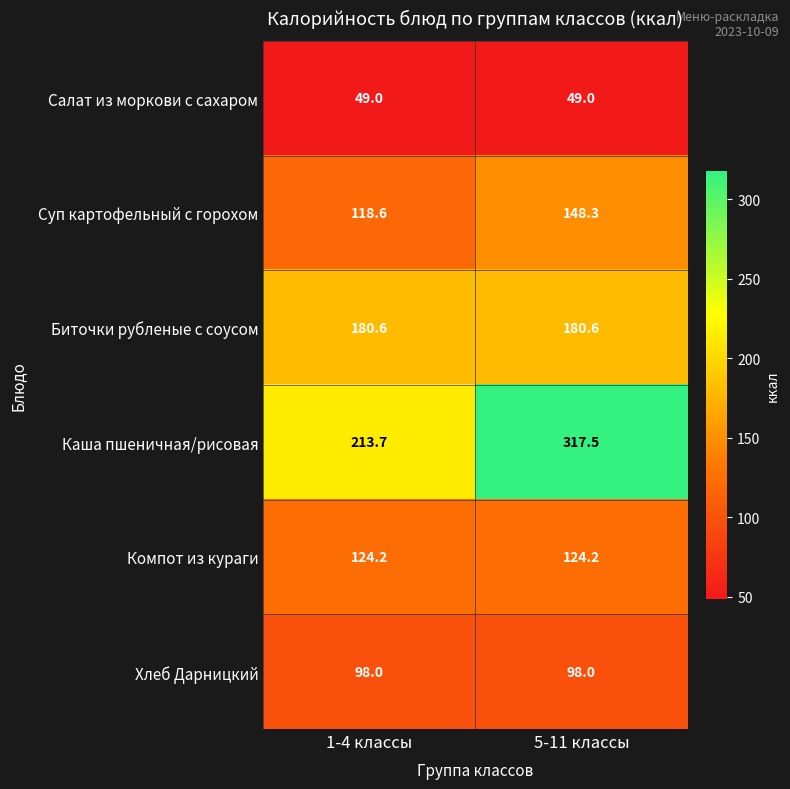

The Суп картофельный с горохом series shows 77.4 at 5-11 классы. True or false?

False